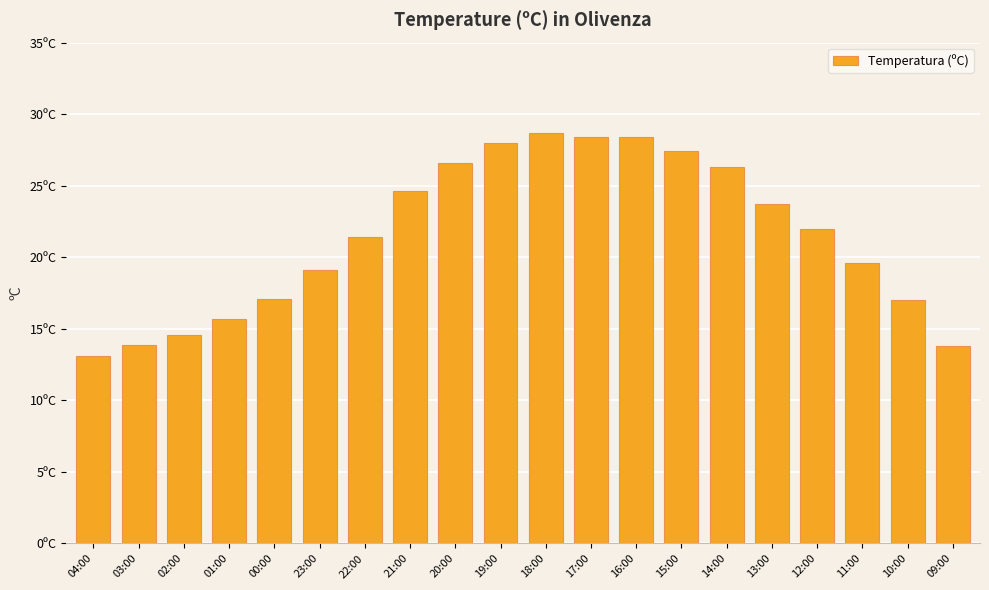

At which category does the chart reach its minimum across all series?

04:00